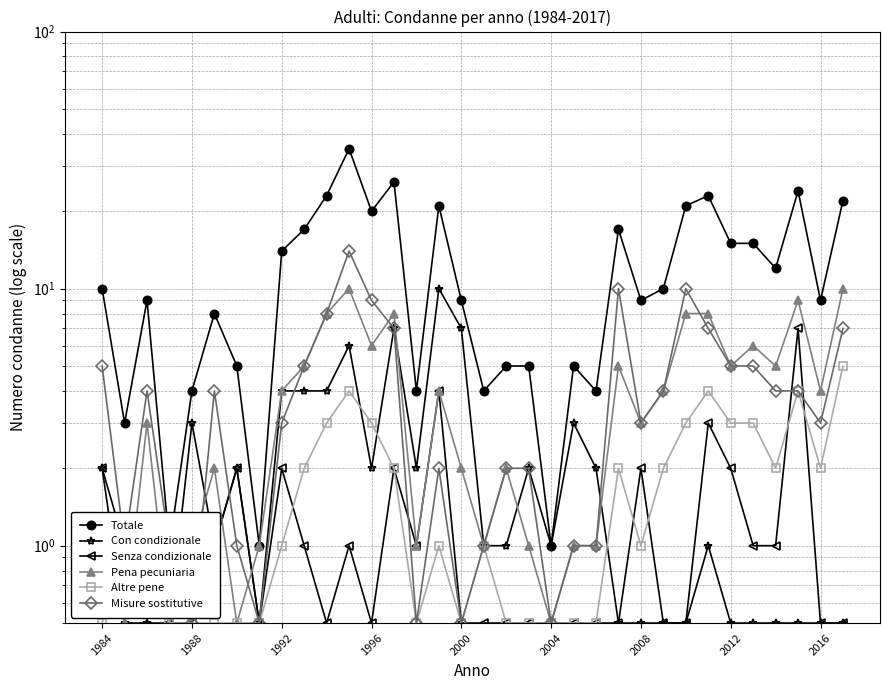

Which series has the widest spread of values?

Totale